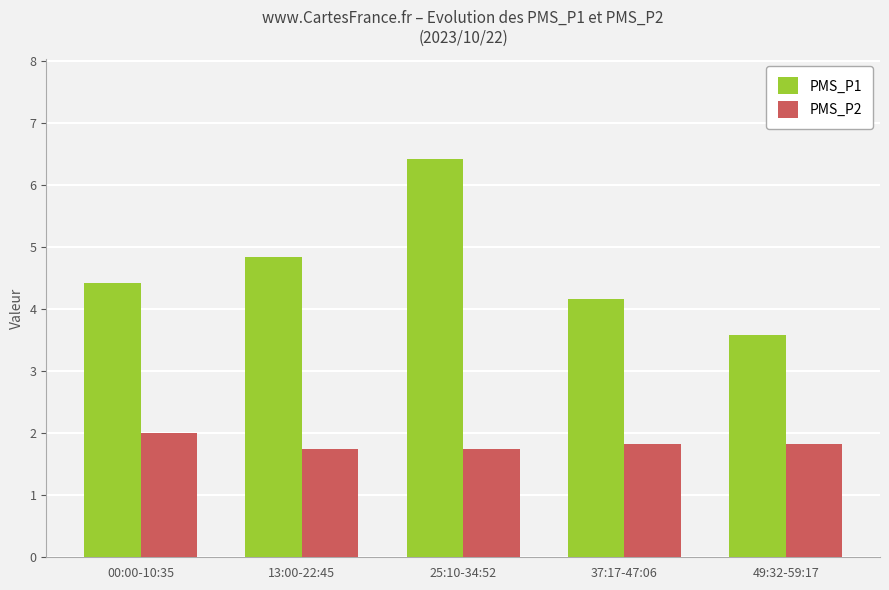

Between 13:00-22:45 and 25:10-34:52, which series saw the biggest shift?

PMS_P1